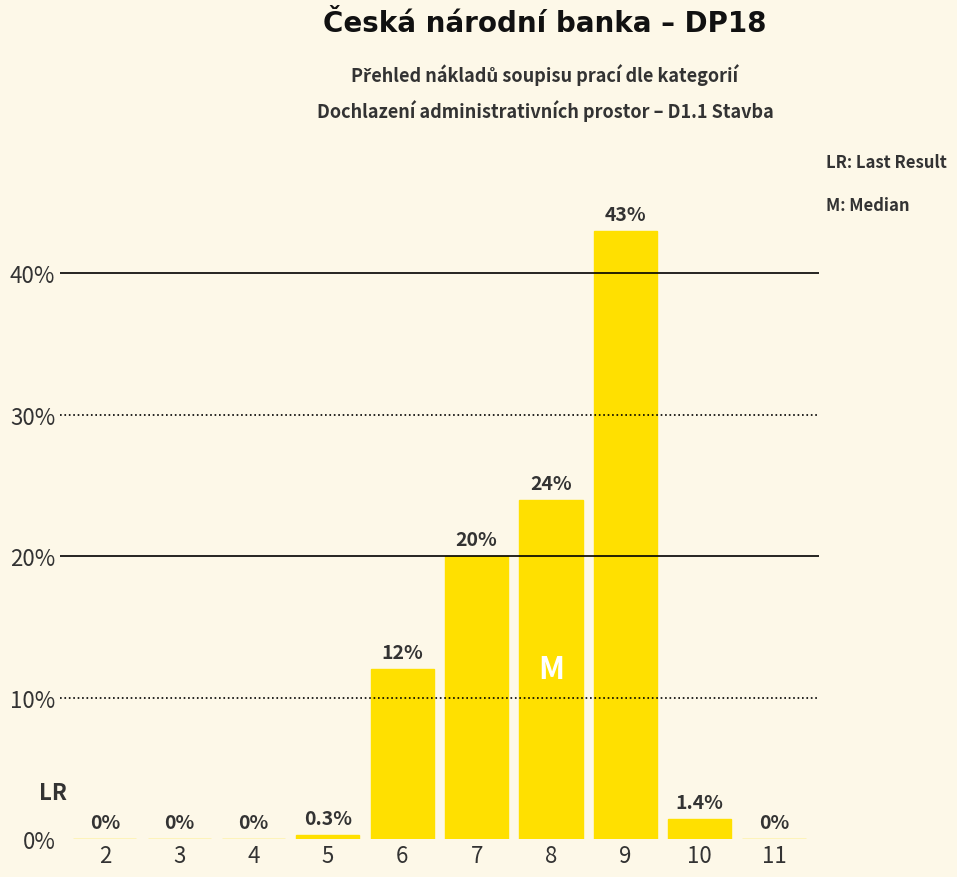

What is the average value?

10.1